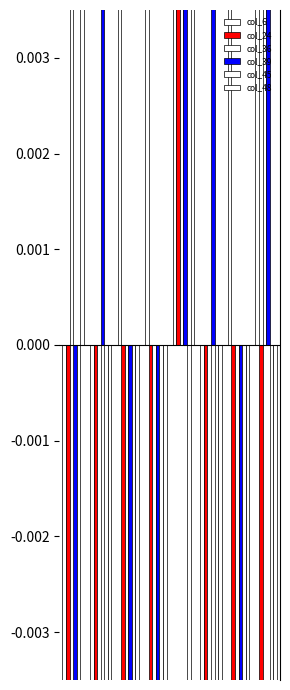

How many negative values does the col_48 series have?

13